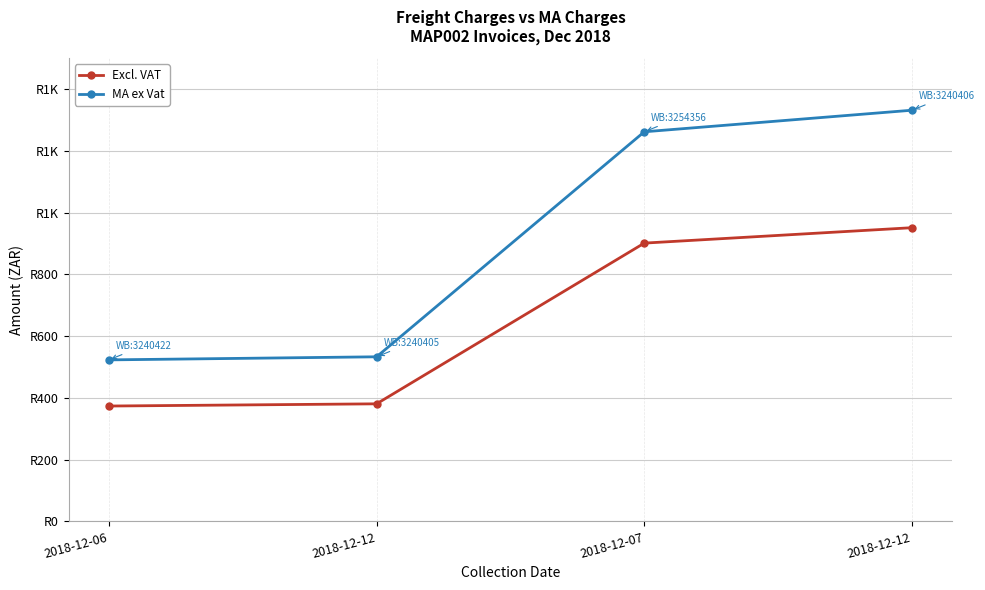

What is the minimum value for Excl. VAT?

373.7